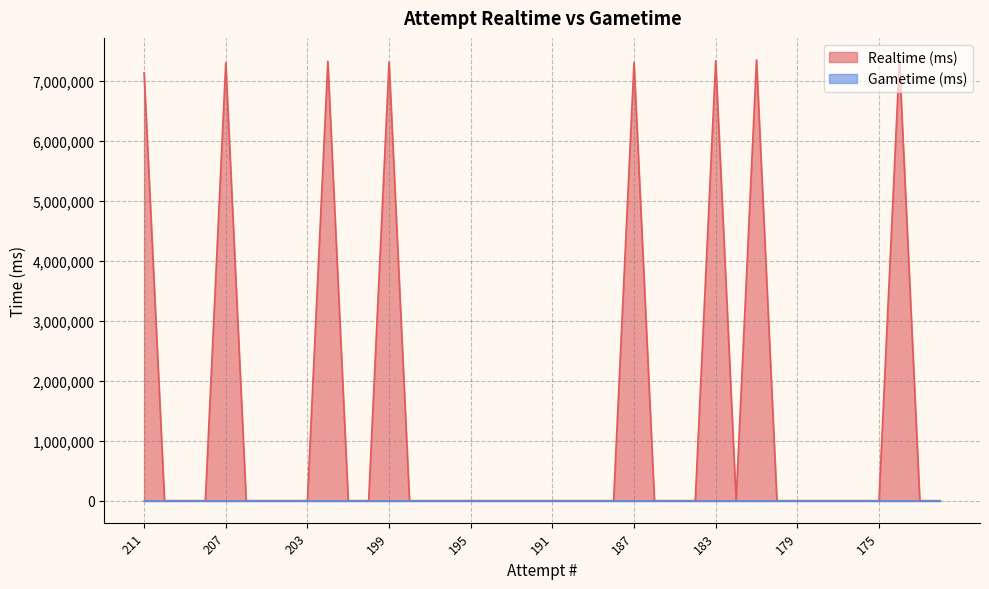

What is the change in value from 201 to 199?

+7312908